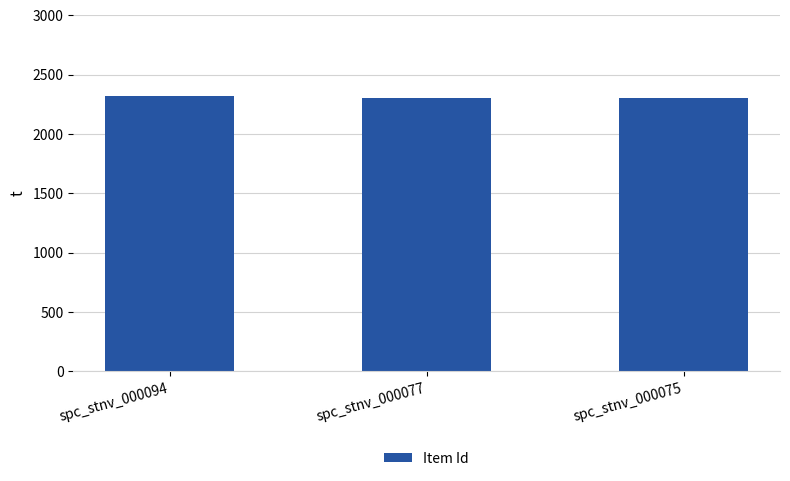

What is the value of the 1st bar from the left?

2322